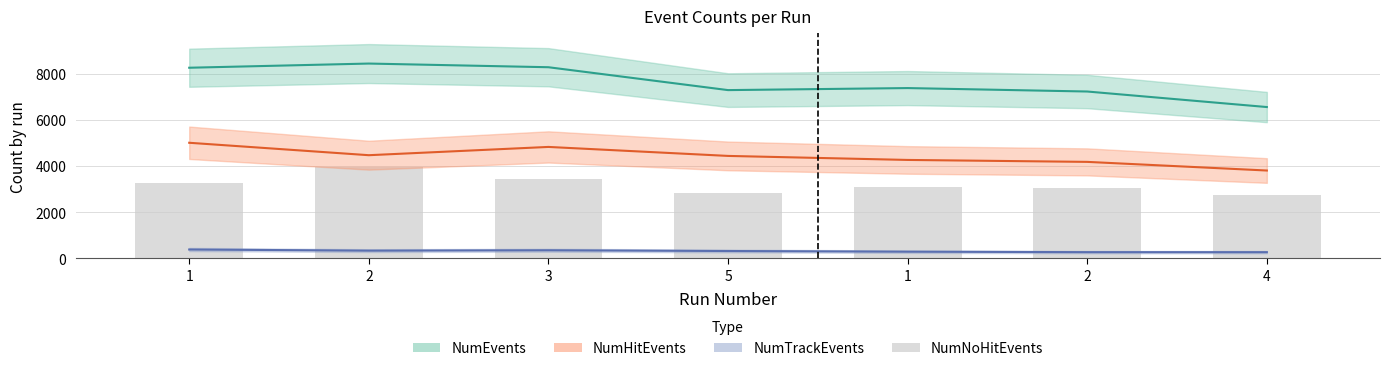

Rank the series at 2 from lowest to highest value.

NumTrackEvents, NumNoHitEvents, NumHitEvents, NumEvents